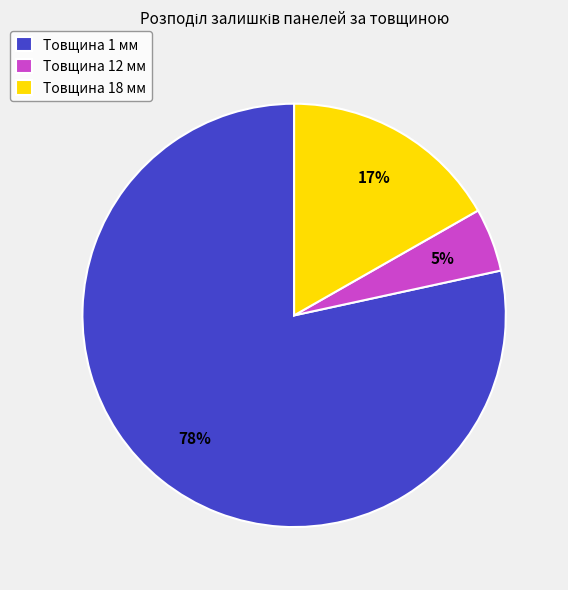

To the nearest percent, what is the average slice percentage?

33%